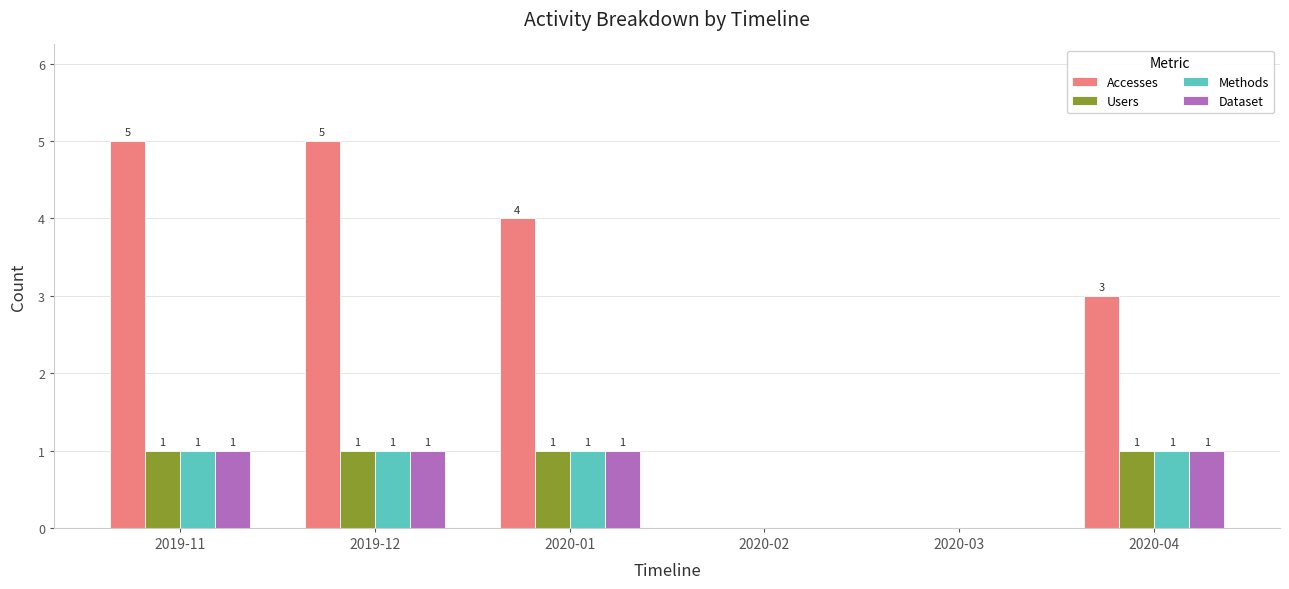

What is the approximate value of Dataset at 2020-01?

1